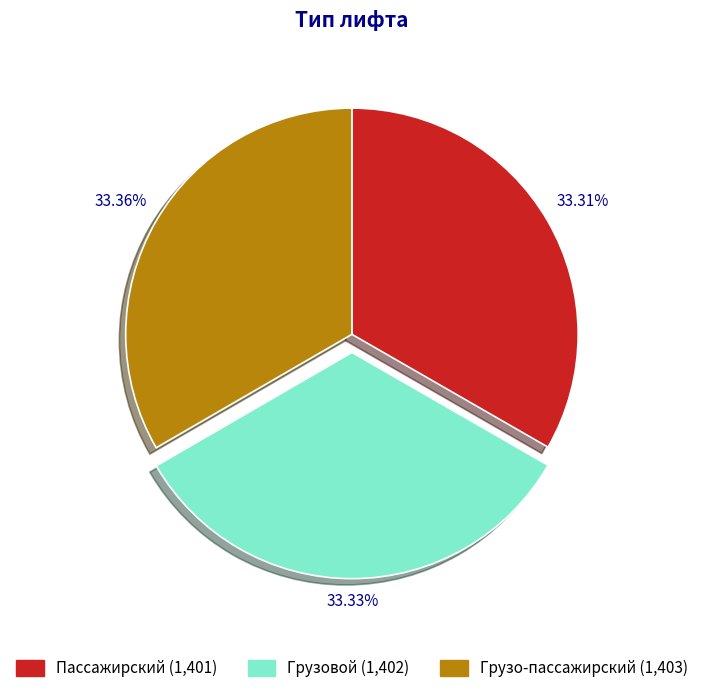

Do Пассажирский and Грузовой together represent more than half of the pie?

Yes